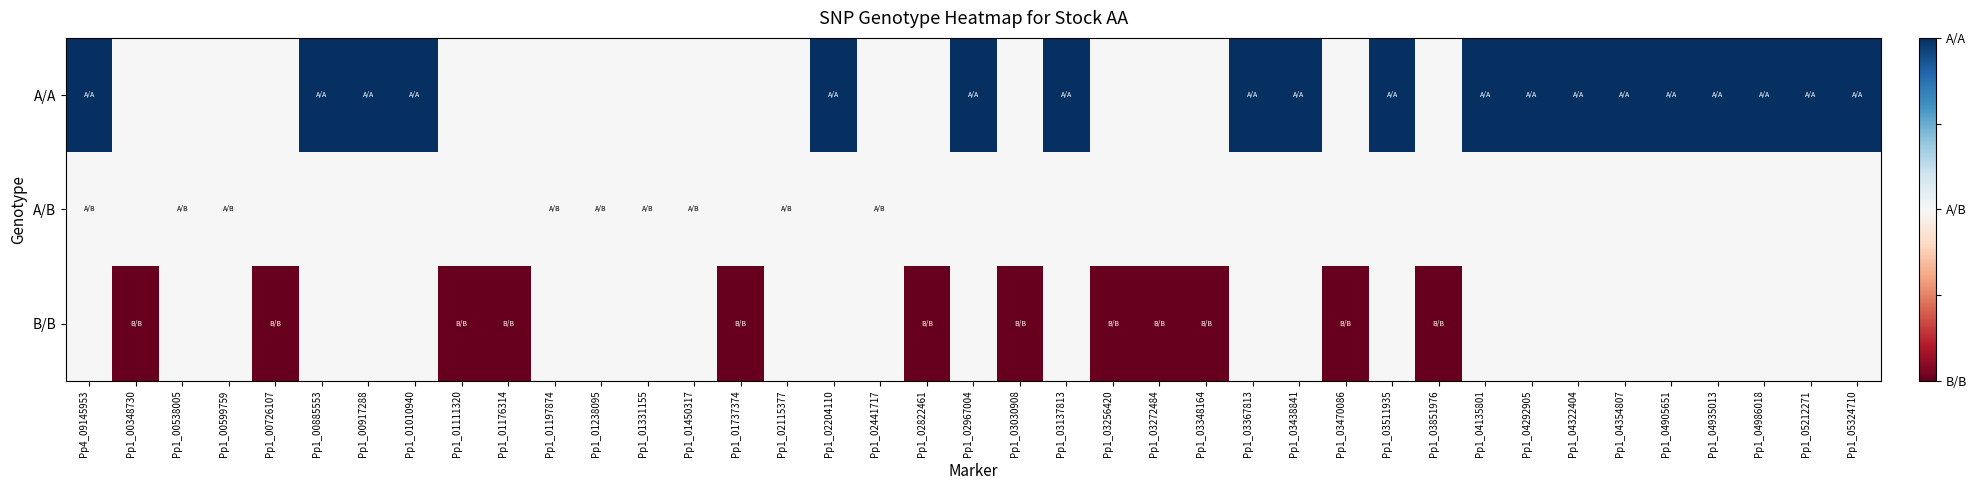

Rank the series at Pp1_03272484 from lowest to highest value.

B/B, A/A, A/B